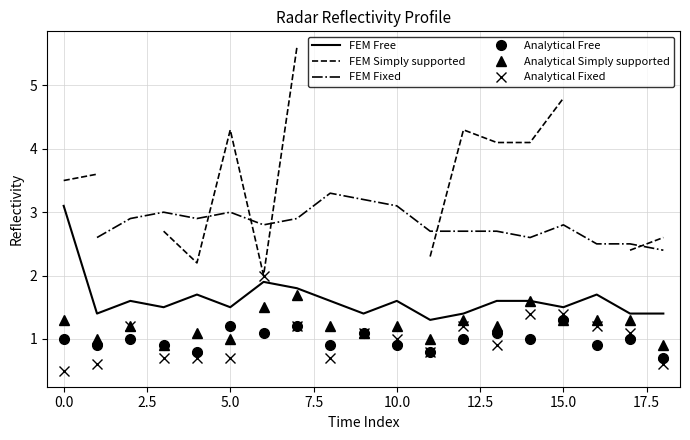

What is the sum of the Analytical Fixed values at 18 and 17?

1.7